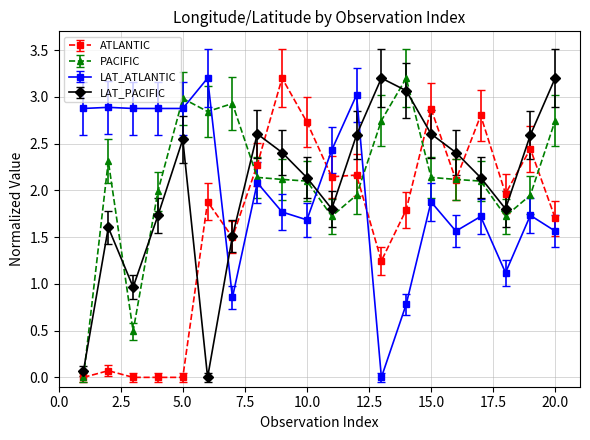

What is the difference between the maximum and minimum values in the LAT_ATLANTIC series?

3.2